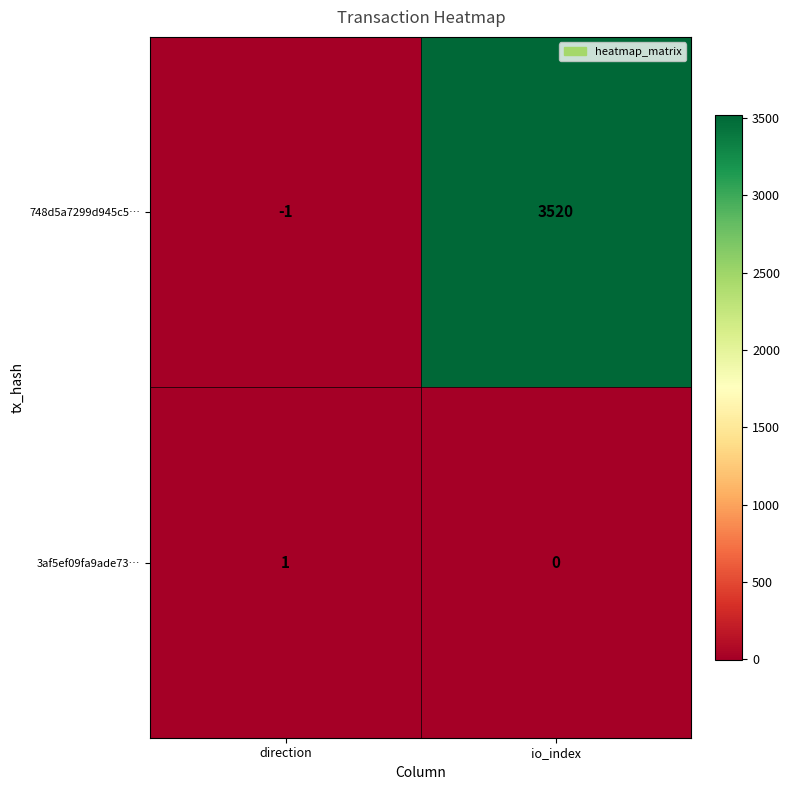

Reading left to right, transcribe all the data shown in this chart.

748d5a7299d945c5…: -1	3520
3af5ef09fa9ade73…: 1	0